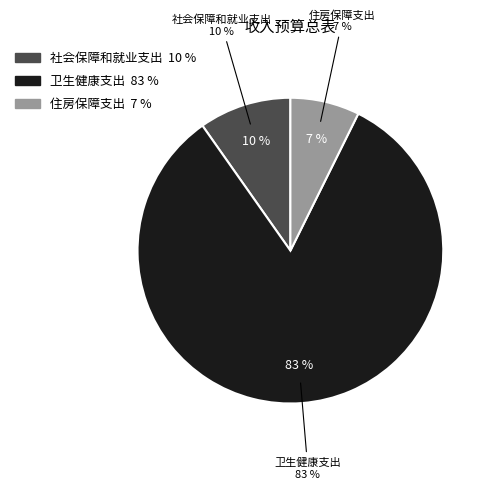

Which category has the biggest portion of the pie?

卫生健康支出